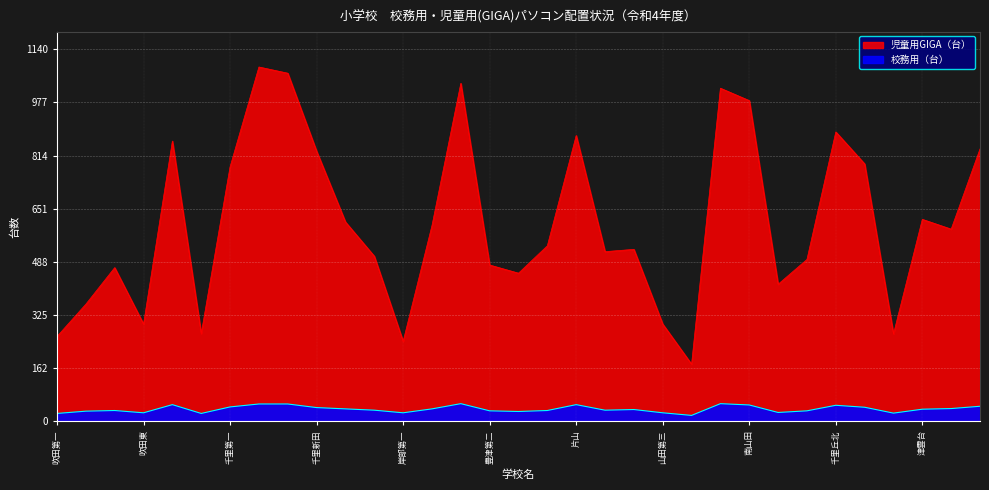

Between 岸部第二 and 北山田, which is larger?

岸部第二